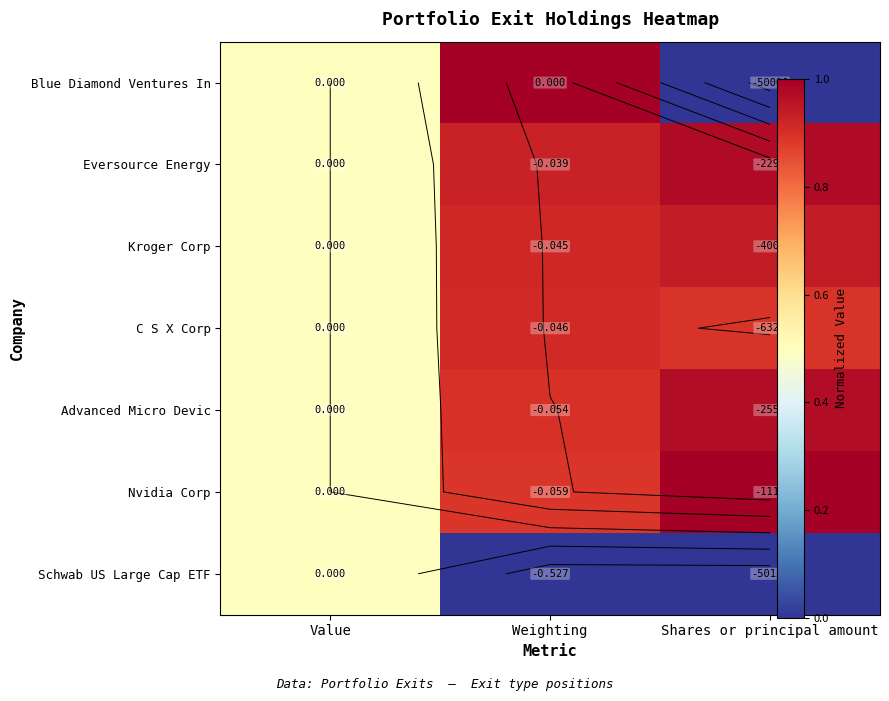

The Advanced Micro Devic series shows 0.6 at Shares or principal amount. True or false?

False